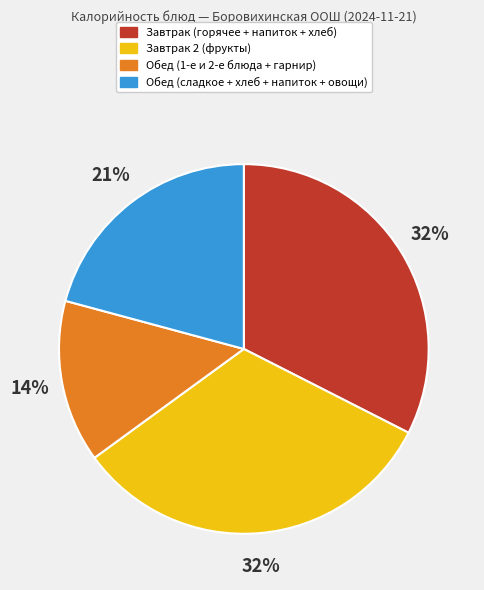

Does any single category account for the majority?

No